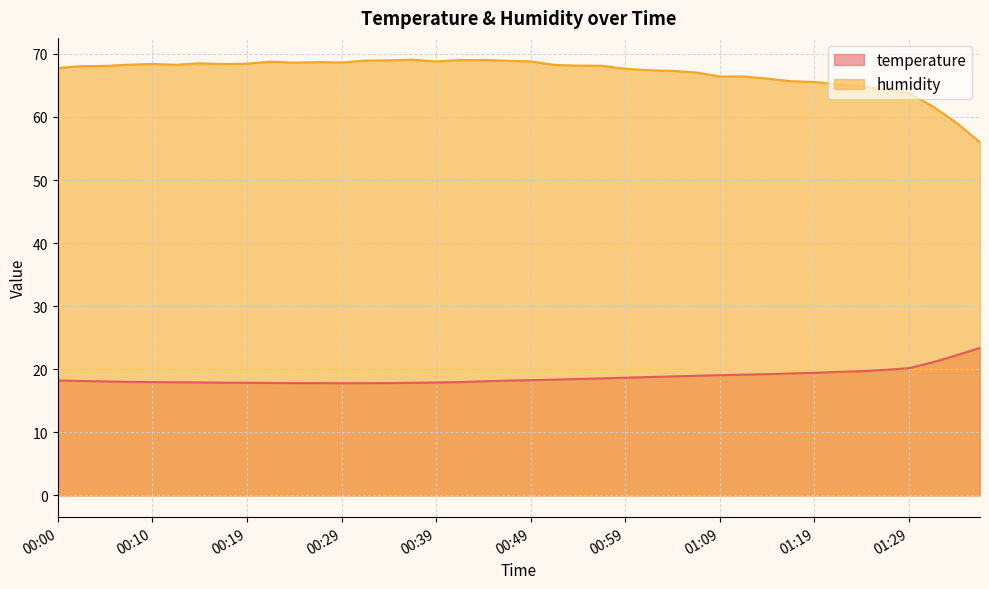

How many data points does each series have?

40